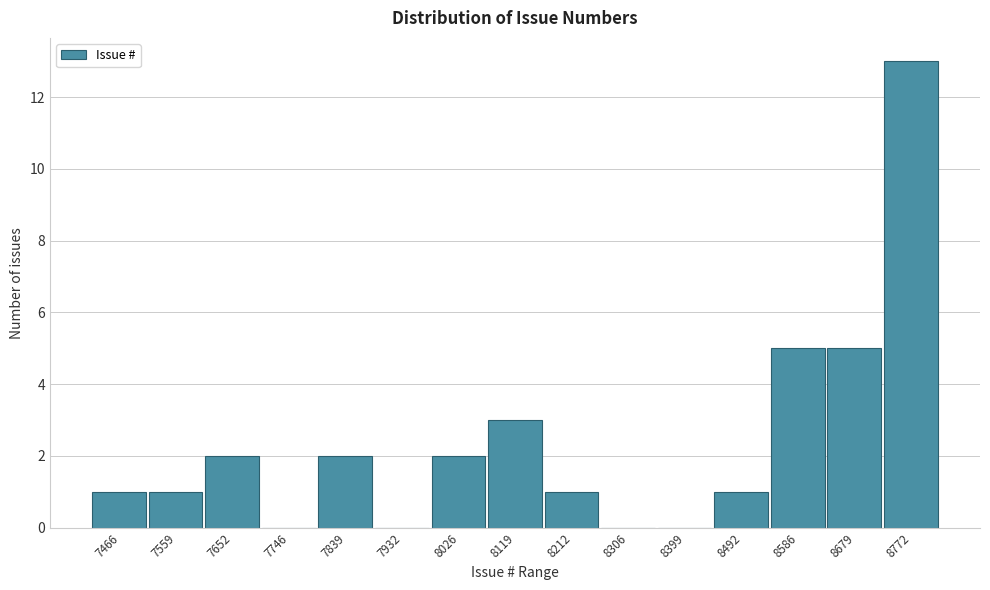

Reading right to left, extract all data points from this chart.

8772=13	8679=5	8586=5	8492=1	8399=0	8306=0	8212=1	8119=3	8026=2	7932=0	7839=2	7746=0	7652=2	7559=1	7466=1